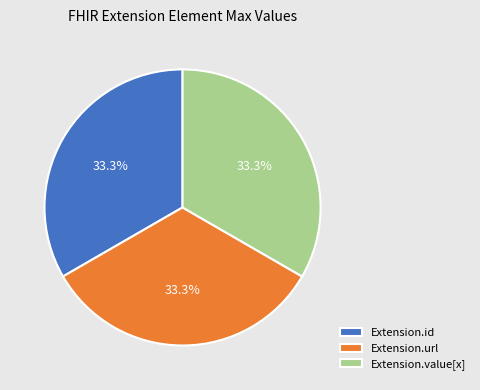

What portion of the pie excludes Extension.url?

66.7%